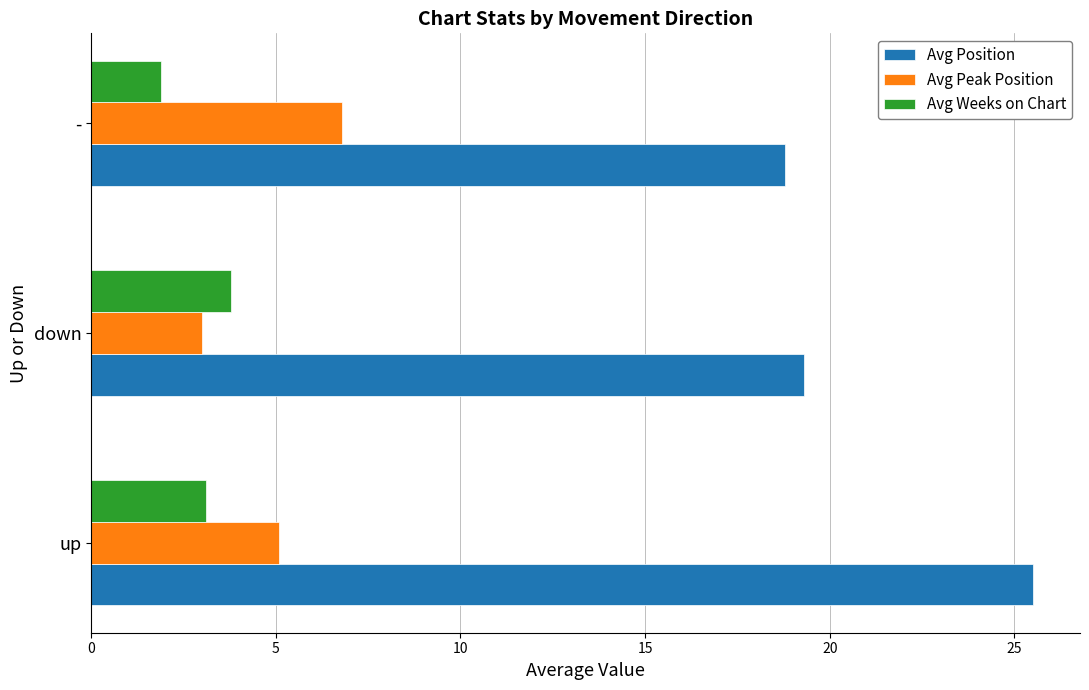

Count the number of data series in this chart.

3